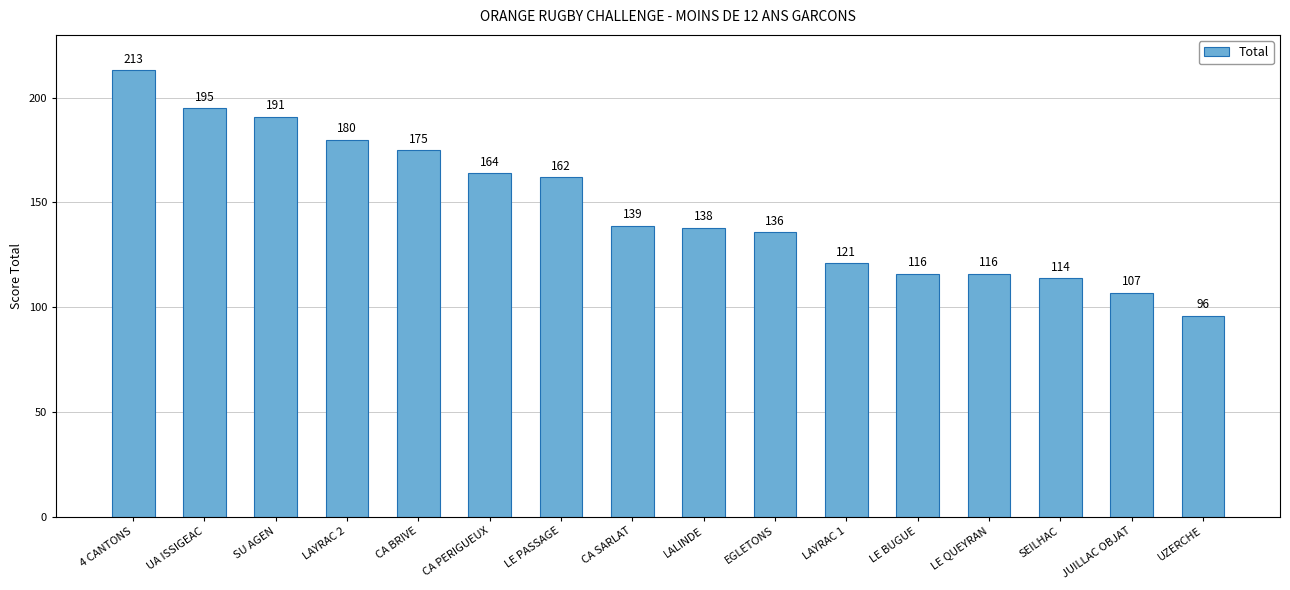

Read the value at JUILLAC OBJAT.

107